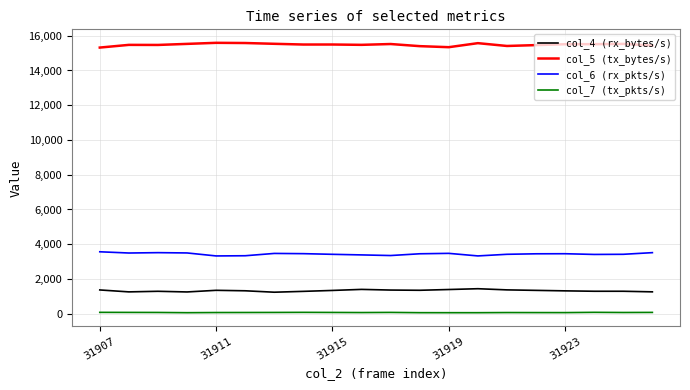

What is the greatest value displayed?

15592